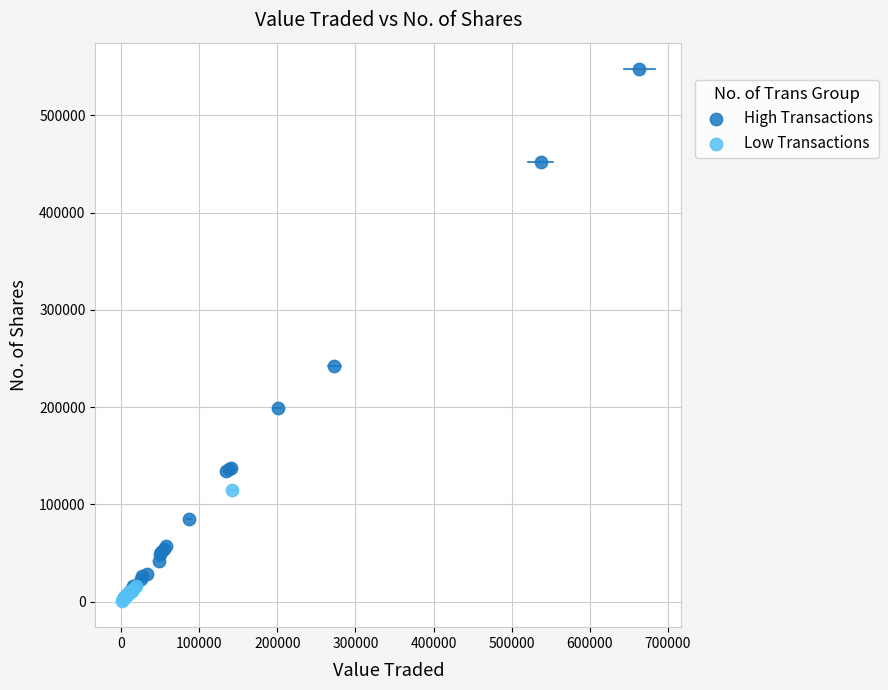

Which series reaches the minimum Y coordinate?

Low Transactions